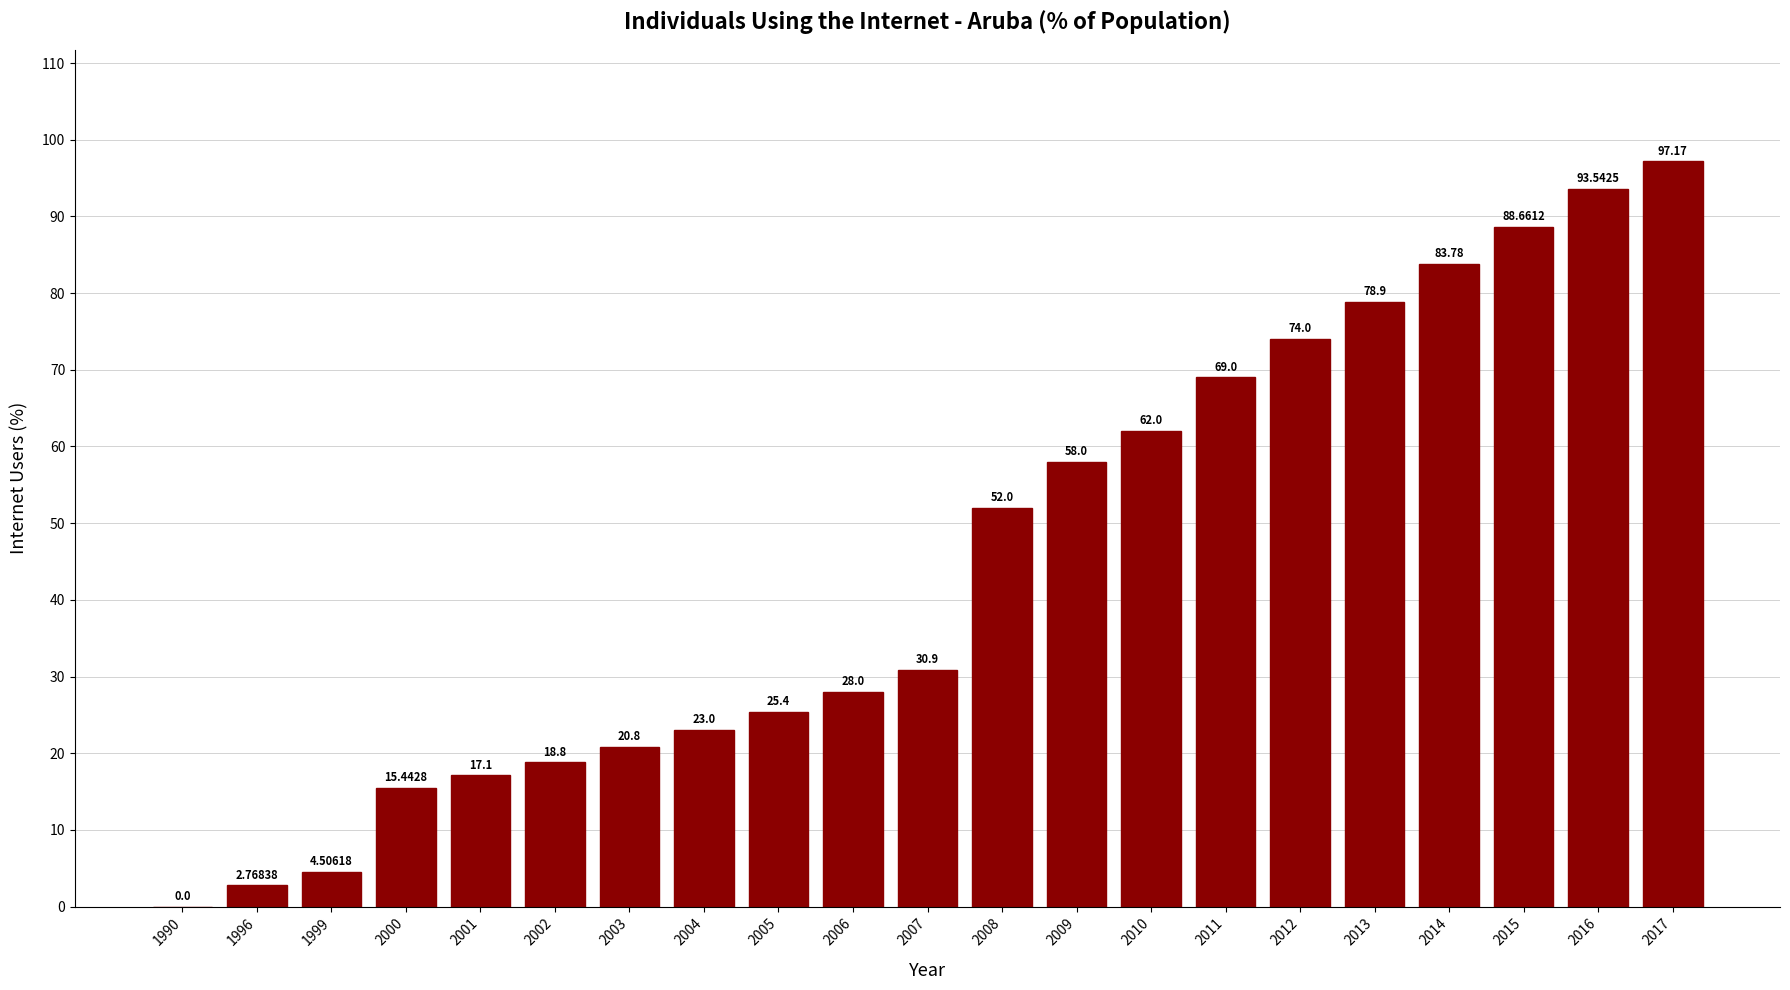

What value does the data have at 2016?

93.5